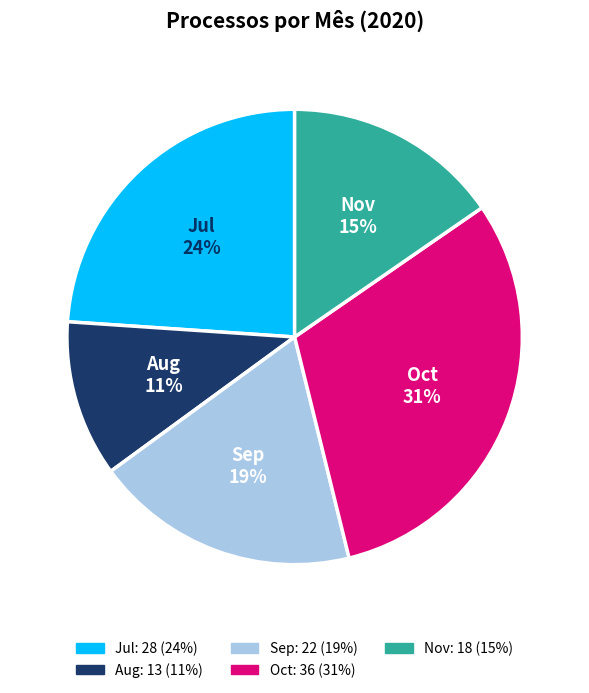

What is the smallest slice in the pie chart?

Aug